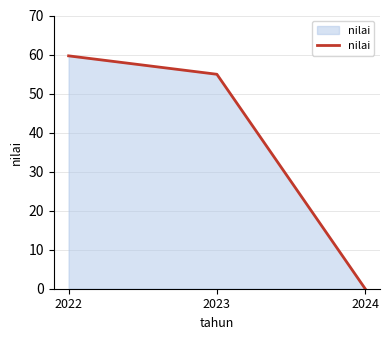

Reading left to right, transcribe all the data shown in this chart.

2022=59.7	2023=54.9	2024=0.0